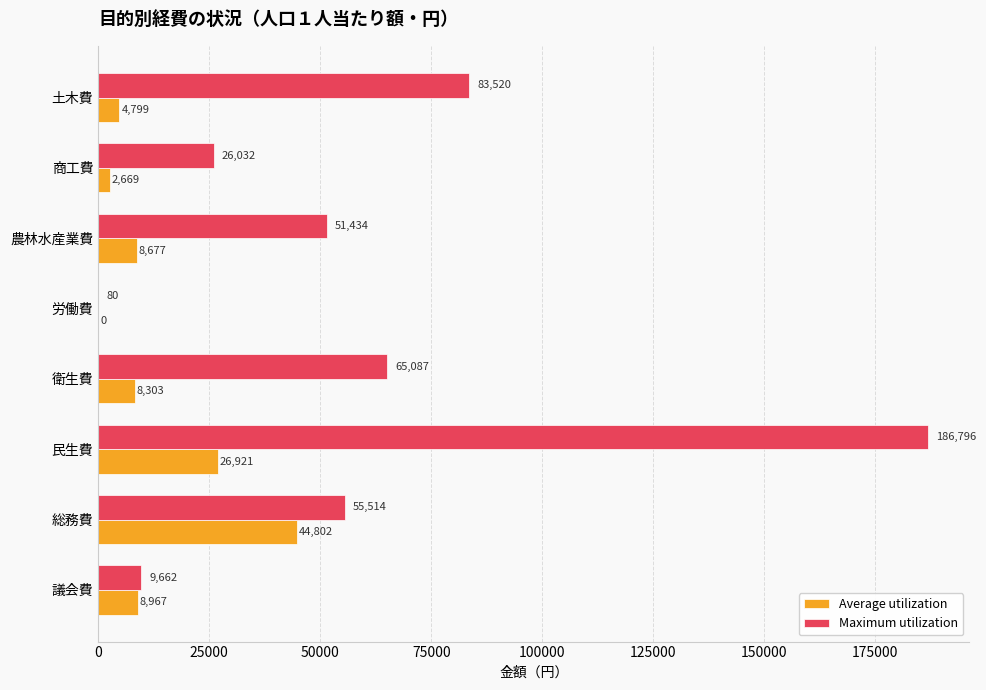

What is the sum of all Maximum utilization values?

478125